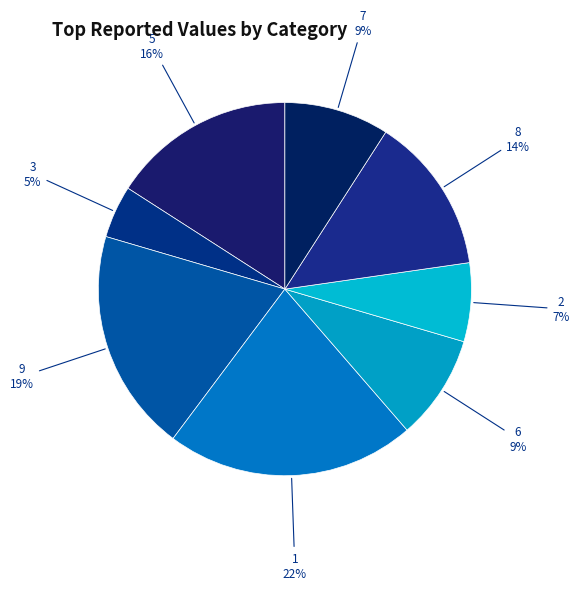

How many slices are in this pie chart?

8